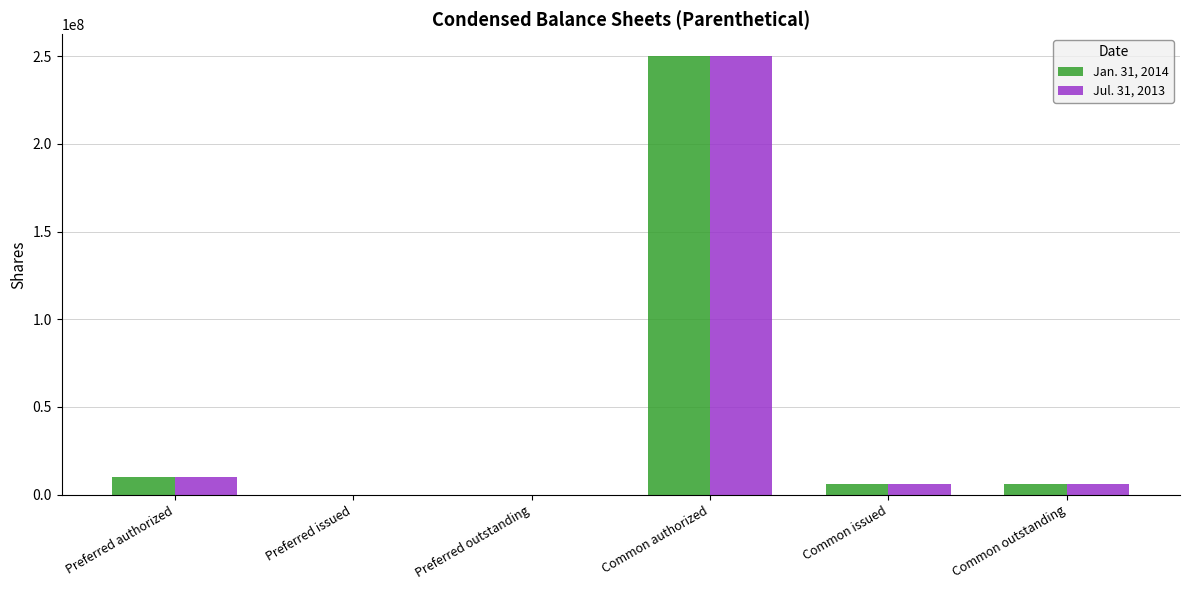

Reading left to right, extract all data points from this chart.

Jan. 31, 2014: Preferred authorized=10000000	Preferred issued=0	Preferred outstanding=0	Common authorized=250000000	Common issued=5950000	Common outstanding=5950000
Jul. 31, 2013: Preferred authorized=10000000	Preferred issued=0	Preferred outstanding=0	Common authorized=250000000	Common issued=5950000	Common outstanding=5950000